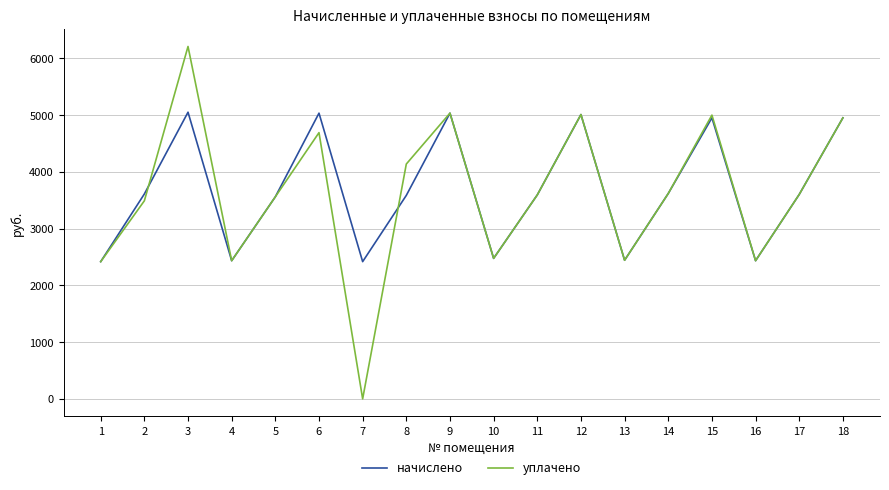

True or false: начислено has more than 0 interior local peaks.

True